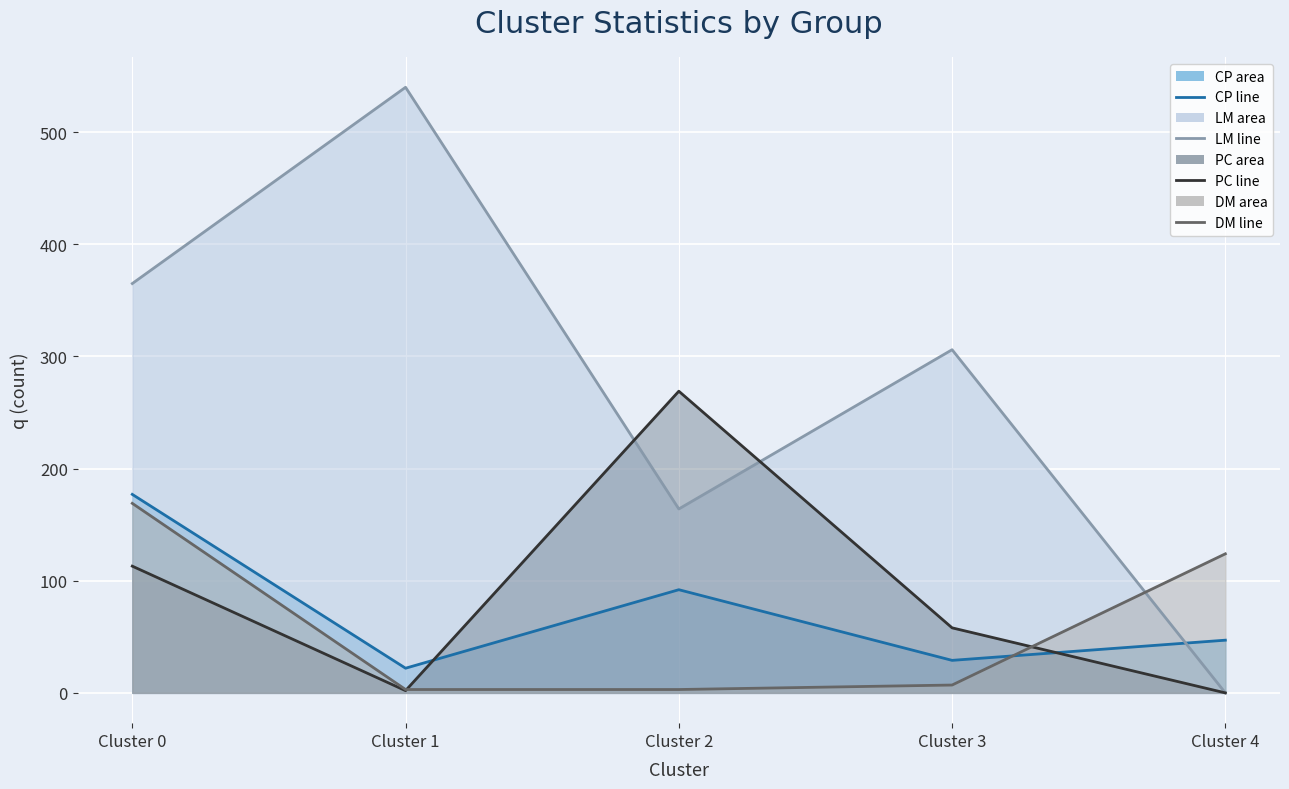

What is the total value across all series at Cluster 0?

824